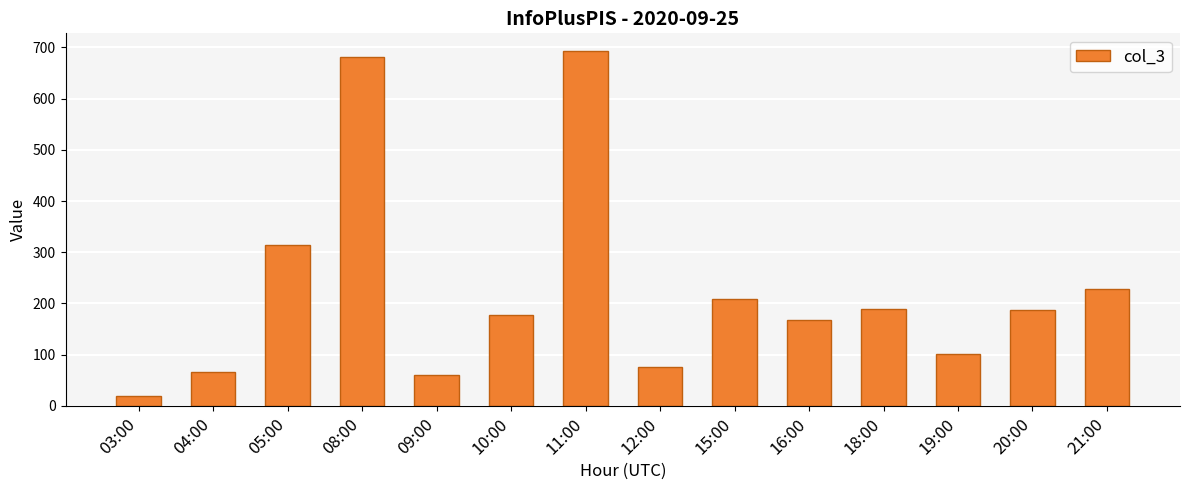

What is the ratio of the value at 20:00 to the value at 16:00?

1.1